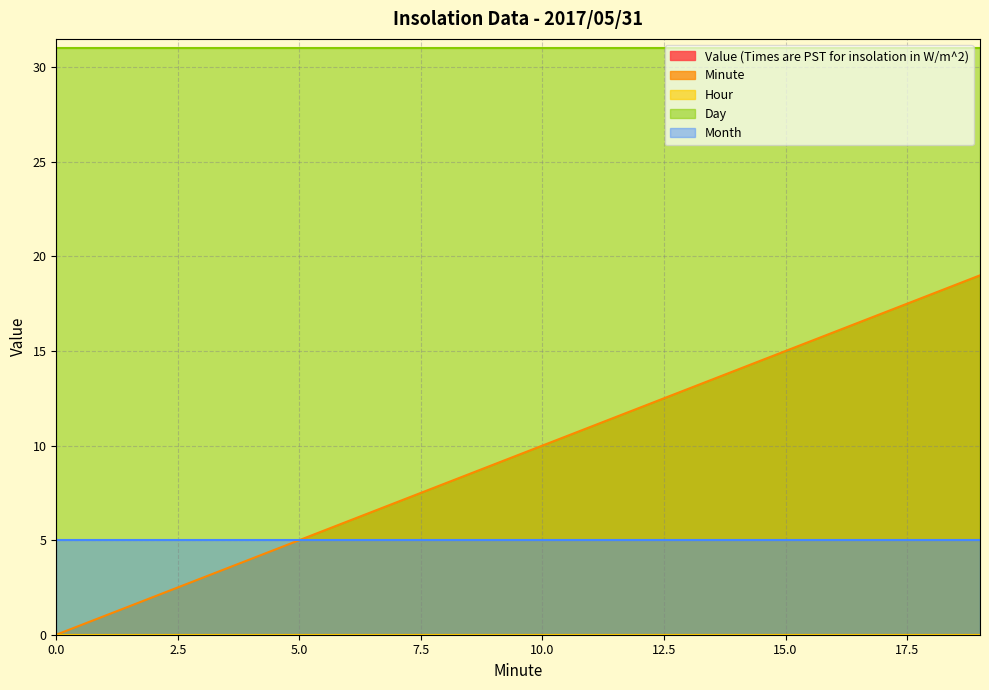

What is the difference between the maximum and minimum values in the Minute series?

19